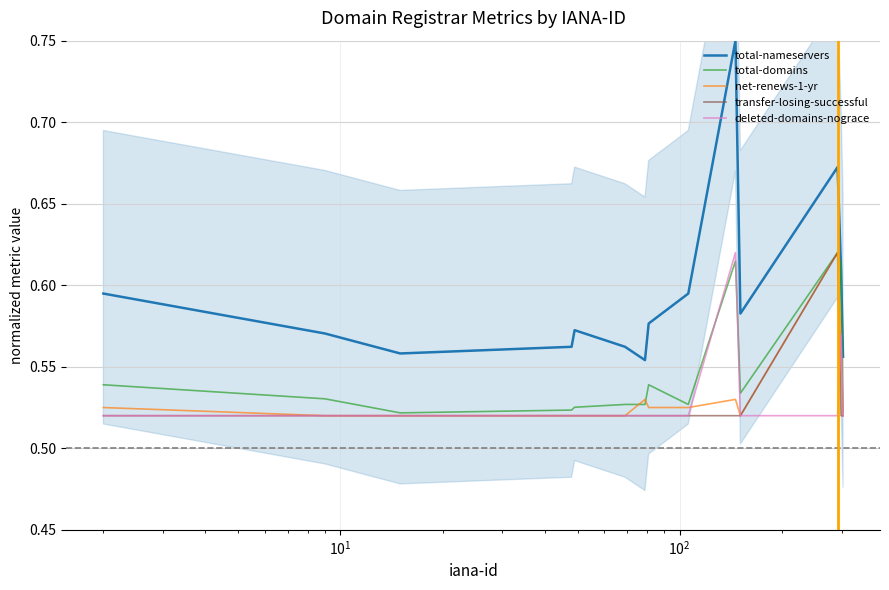

True or false: total-nameservers and net-renews-1-yr intersect in this chart.

False